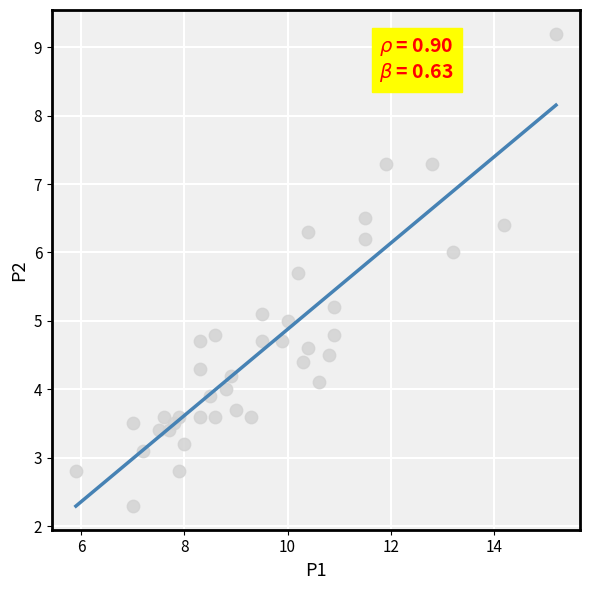

What is the range of Y values (max minus min)?

6.9